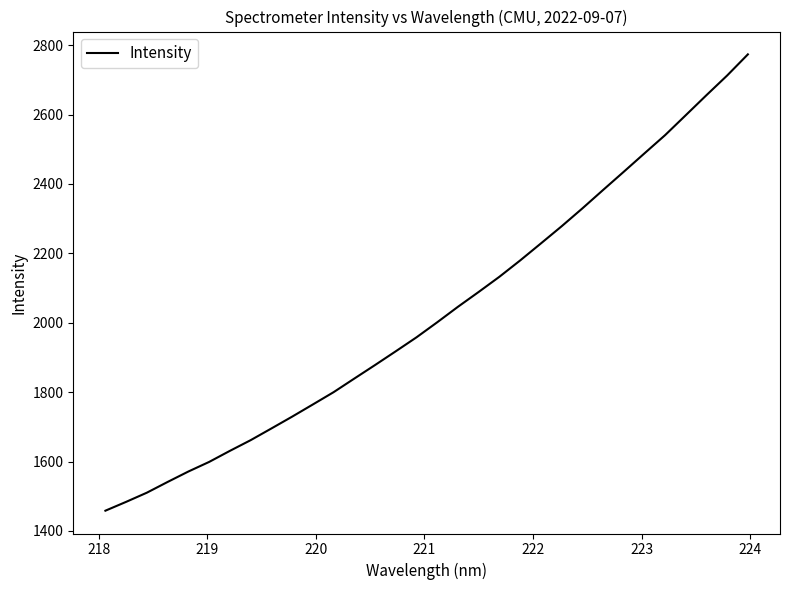

What is the smallest value displayed?

1458.3